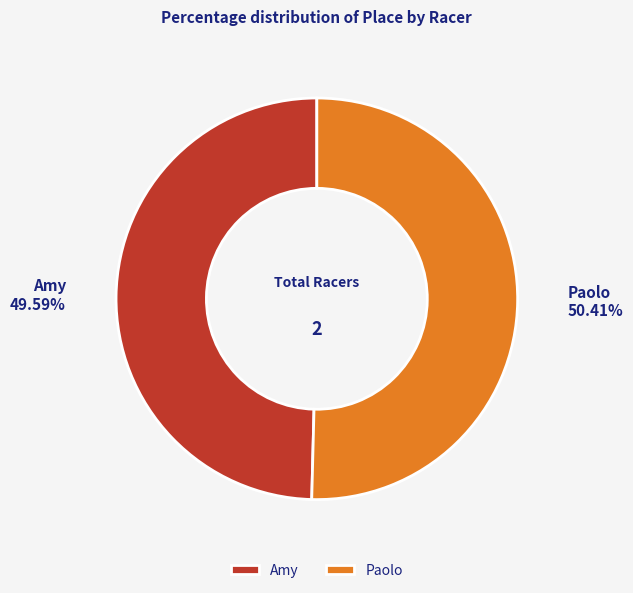

Which slice represents more than half of the pie?

Paolo